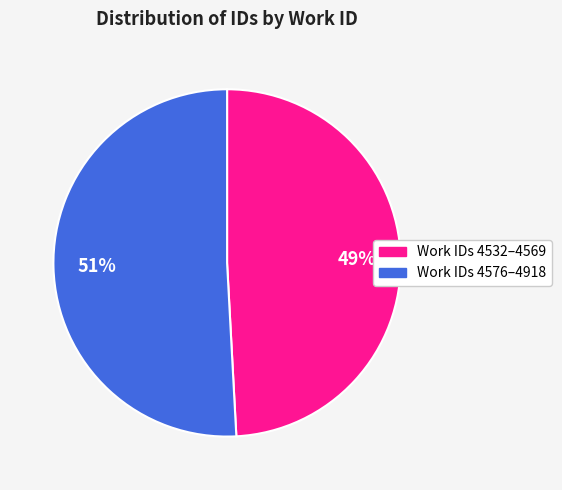

To the nearest percent, what is the difference between the largest and smallest slice percentages?

2%